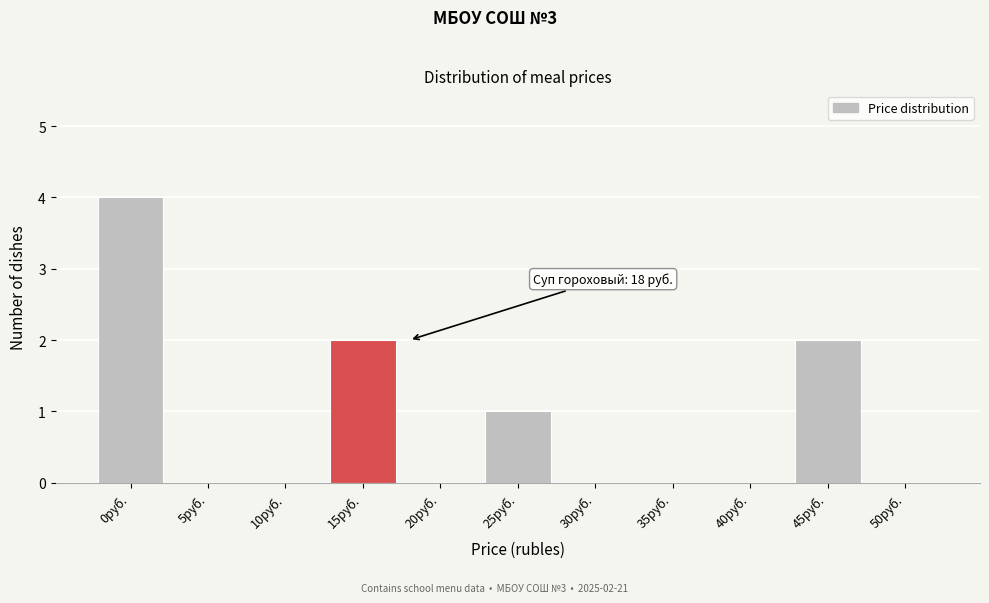

Reading right to left, list all the values displayed in this chart.

50руб.=0	45руб.=2	40руб.=0	35руб.=0	30руб.=0	25руб.=1	20руб.=0	15руб.=2	10руб.=0	5руб.=0	0руб.=4